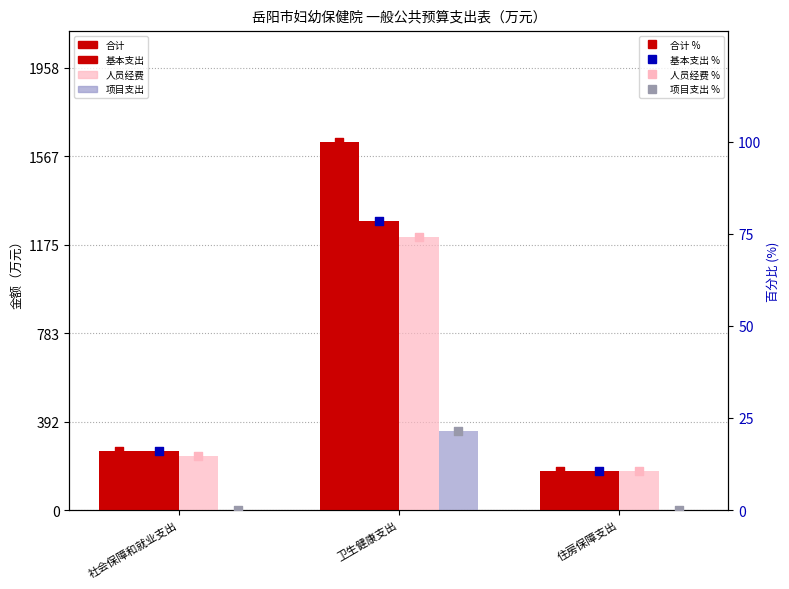

Which series has the largest total across all categories?

合计